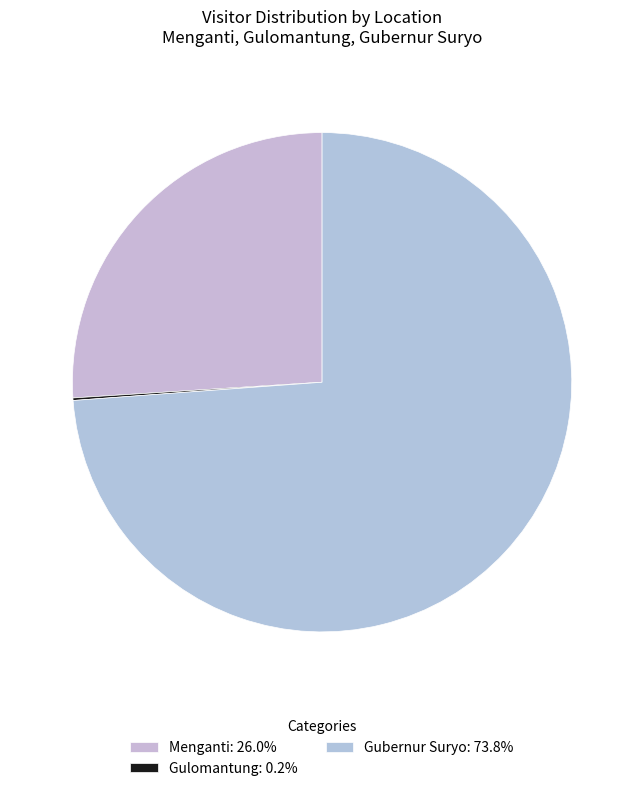

Is there a majority slice in this chart?

Yes